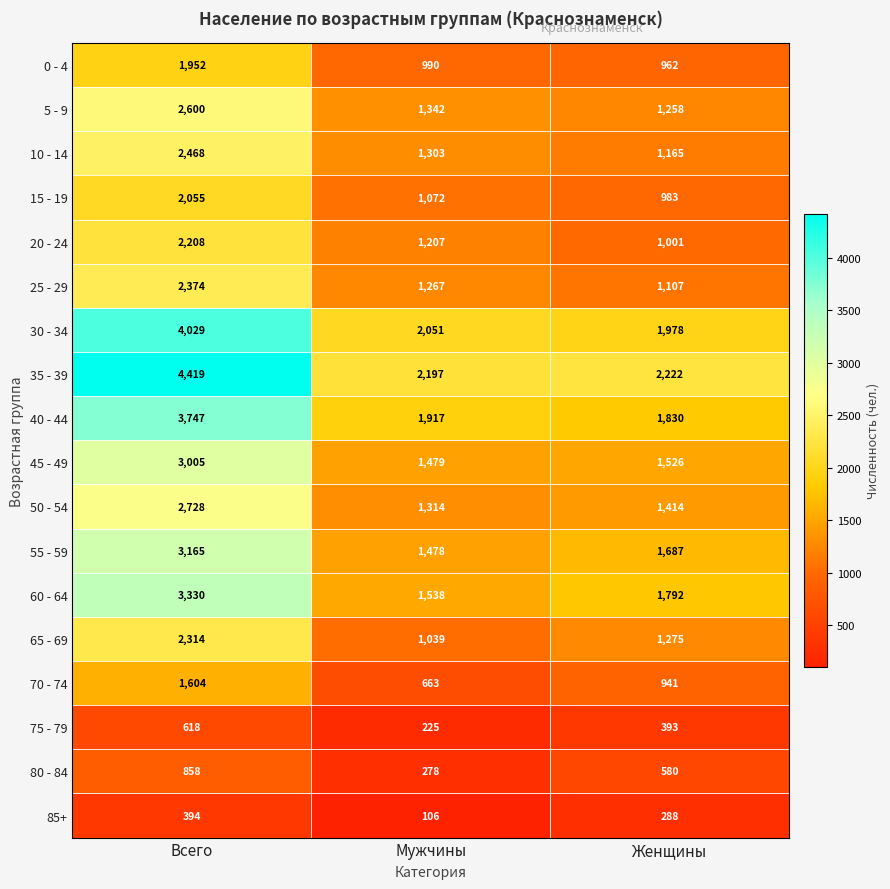

The 15 - 19 series shows 2055 at Всего. True or false?

True